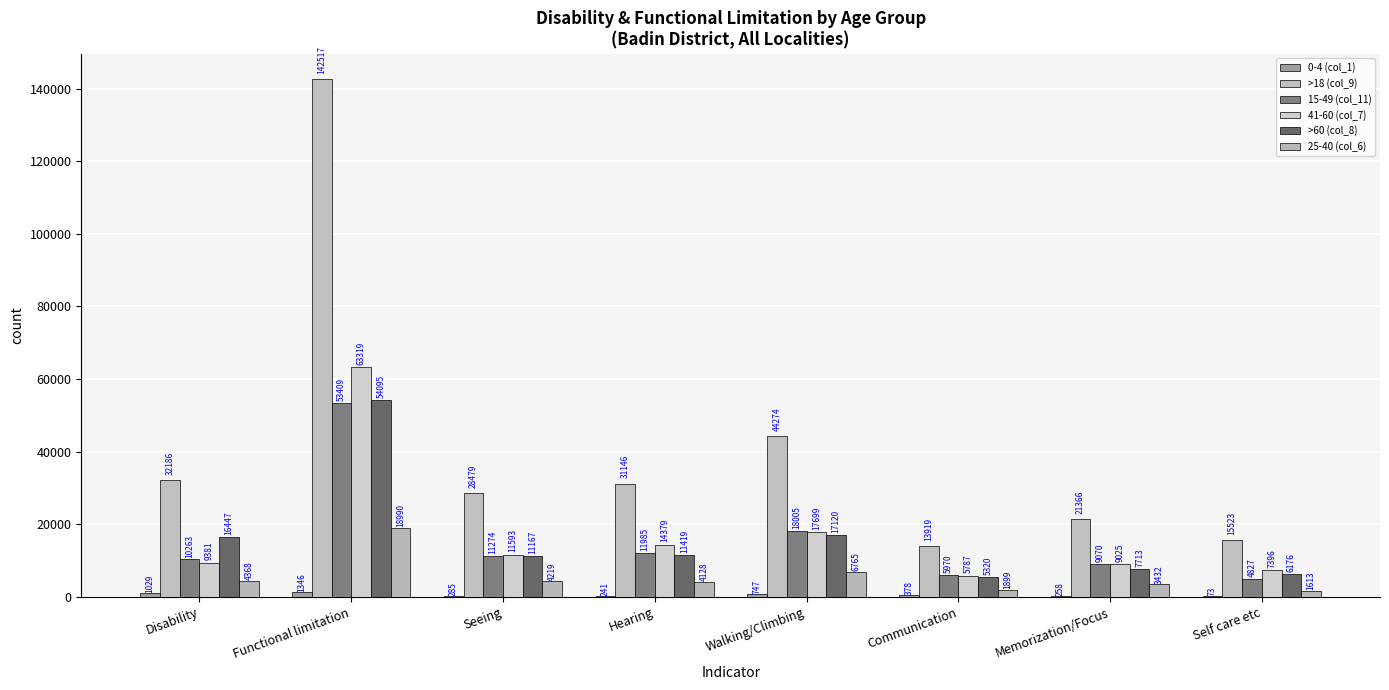

What is the label of the 5th bar from the right?

Hearing